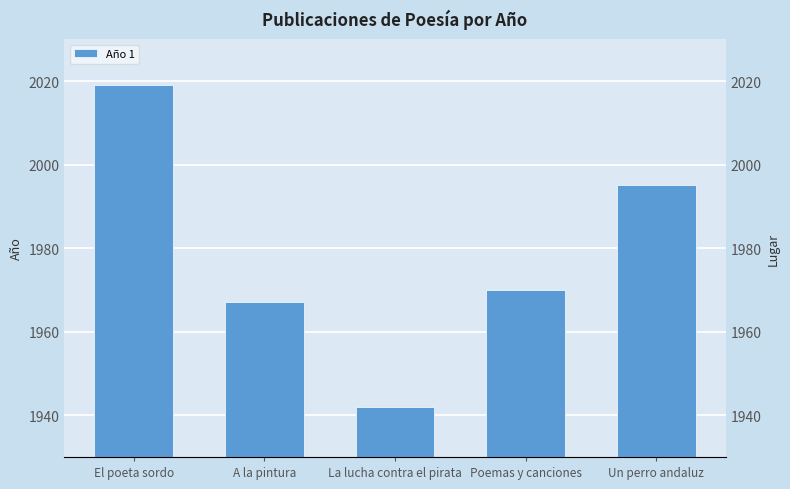

Reading right to left, what are all the values shown in this chart?

Un perro andaluz=1995	Poemas y canciones=1970	La lucha contra el pirata=1942	A la pintura=1967	El poeta sordo=2019